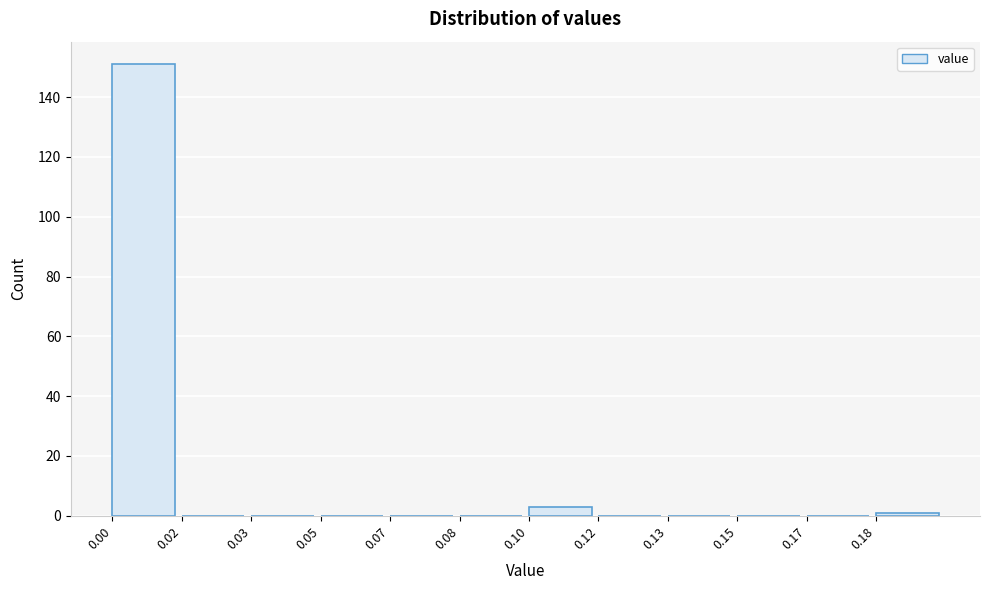

Reading left to right, what are all the values shown in this chart?

0.00=151	0.02=0	0.03=0	0.05=0	0.07=0	0.08=0	0.10=3	0.12=0	0.13=0	0.15=0	0.17=0	0.18=1